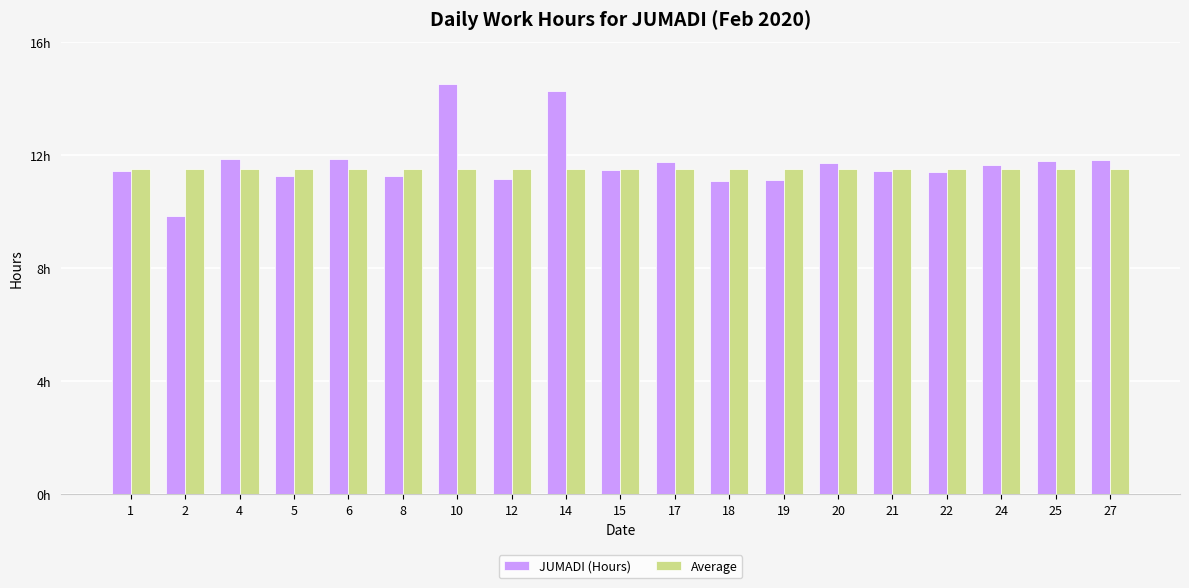

Are the bars horizontal?

No